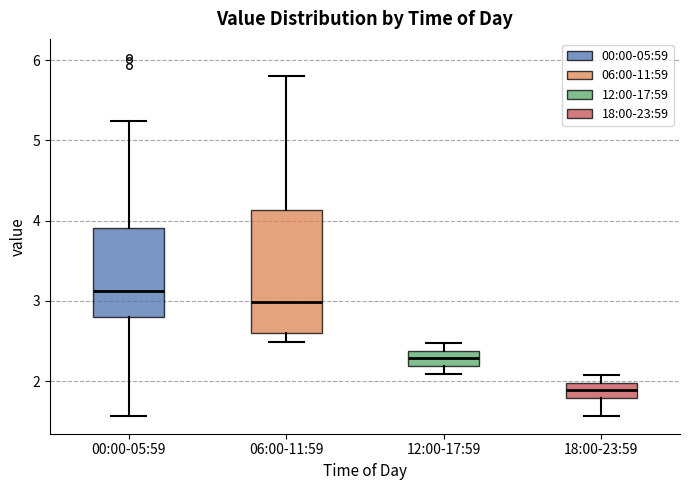

Which box has the highest median line?

00:00-05:59